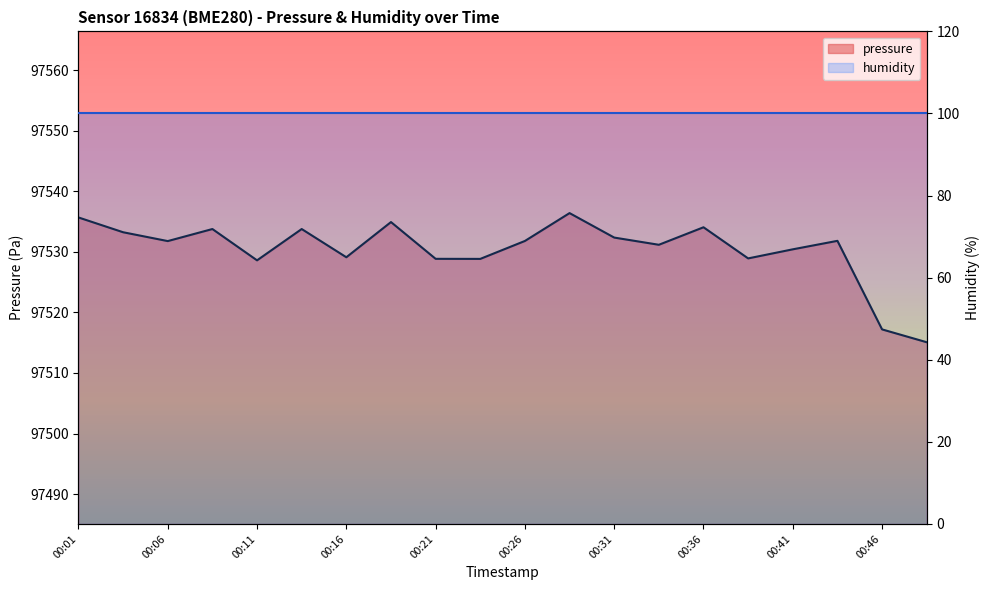

Is the value of humidity at 00:06 greater than the value of pressure at 15?

No